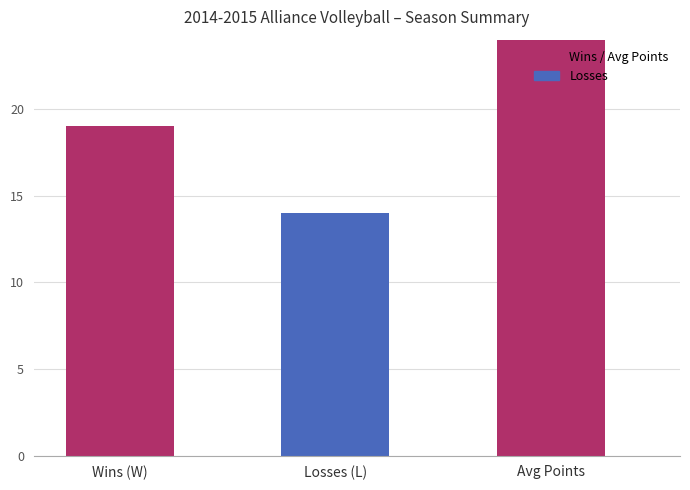

Reading left to right, what are all the values shown in this chart?

Wins (W)=19	Losses (L)=14	Avg Points=42